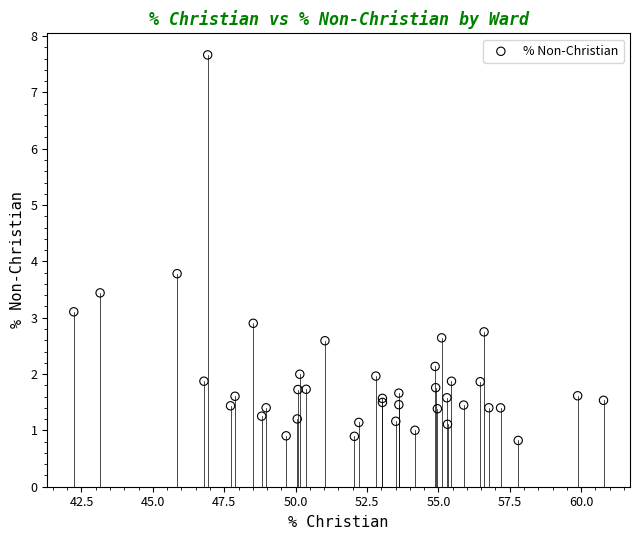

What Y value in the scatter plot is closest to 4?

3.8